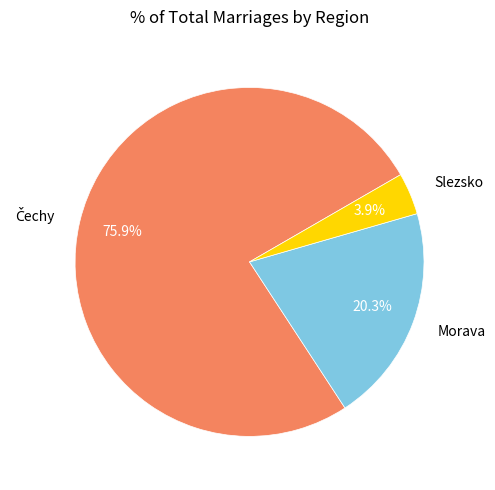

Which has a higher value, Morava or Slezsko?

Morava